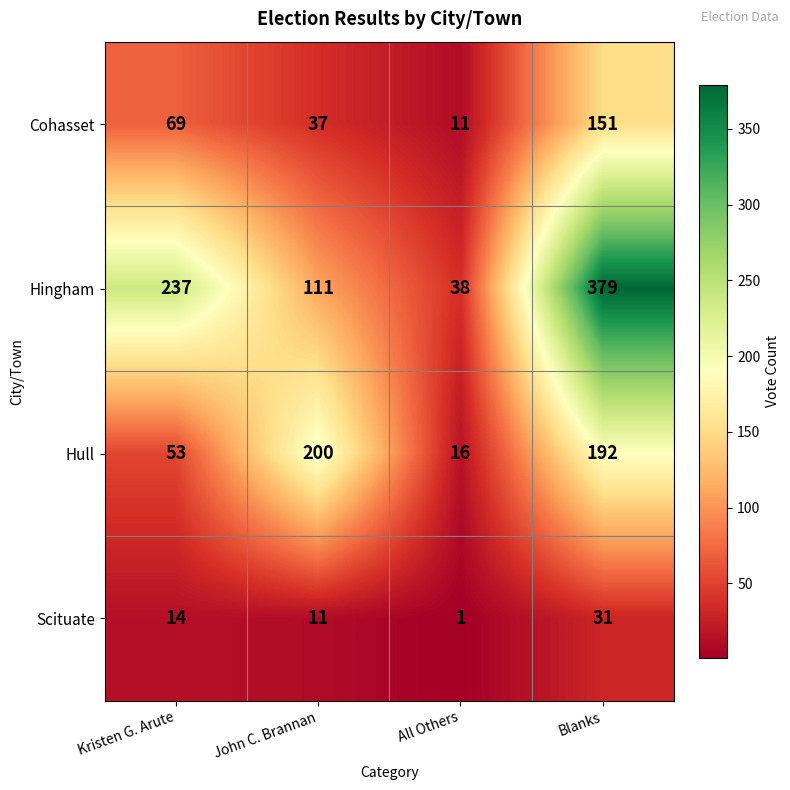

What is the minimum value for Cohasset?

11